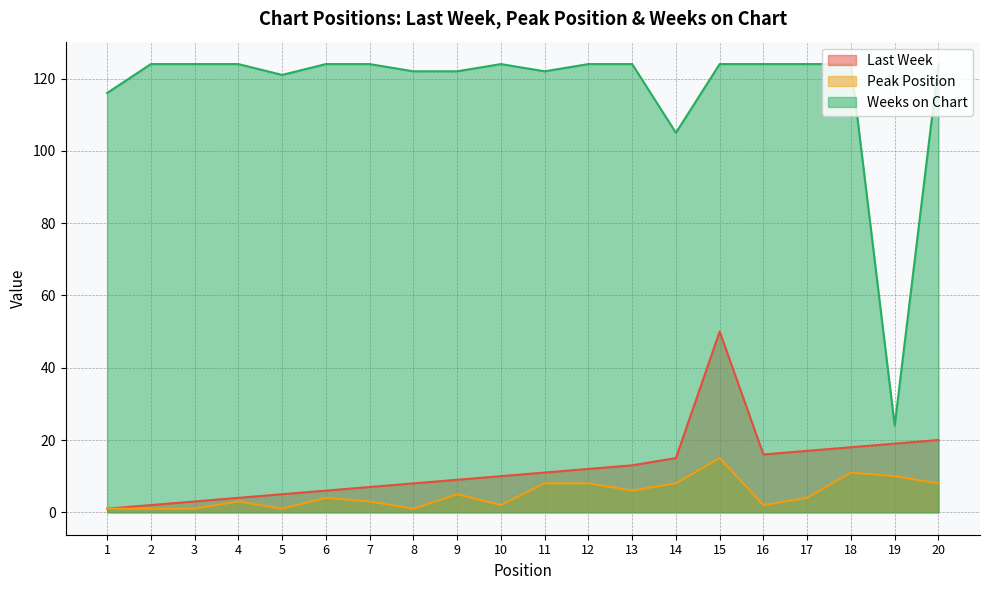

Which category has the lowest value across all series?

1